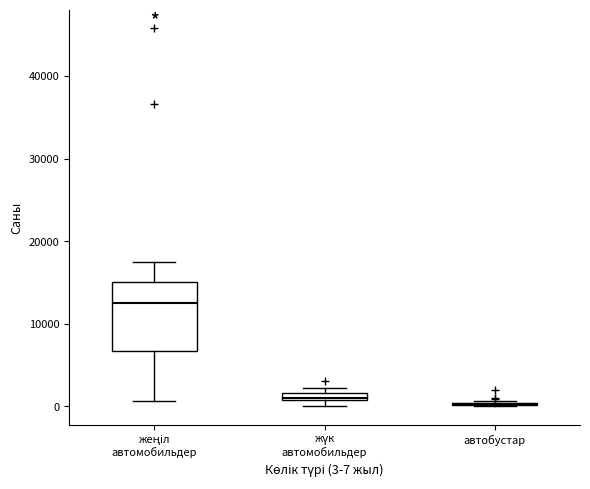

Comparing the boxes themselves (not the whiskers), which one is the tallest?

жеңіл автомобильдер